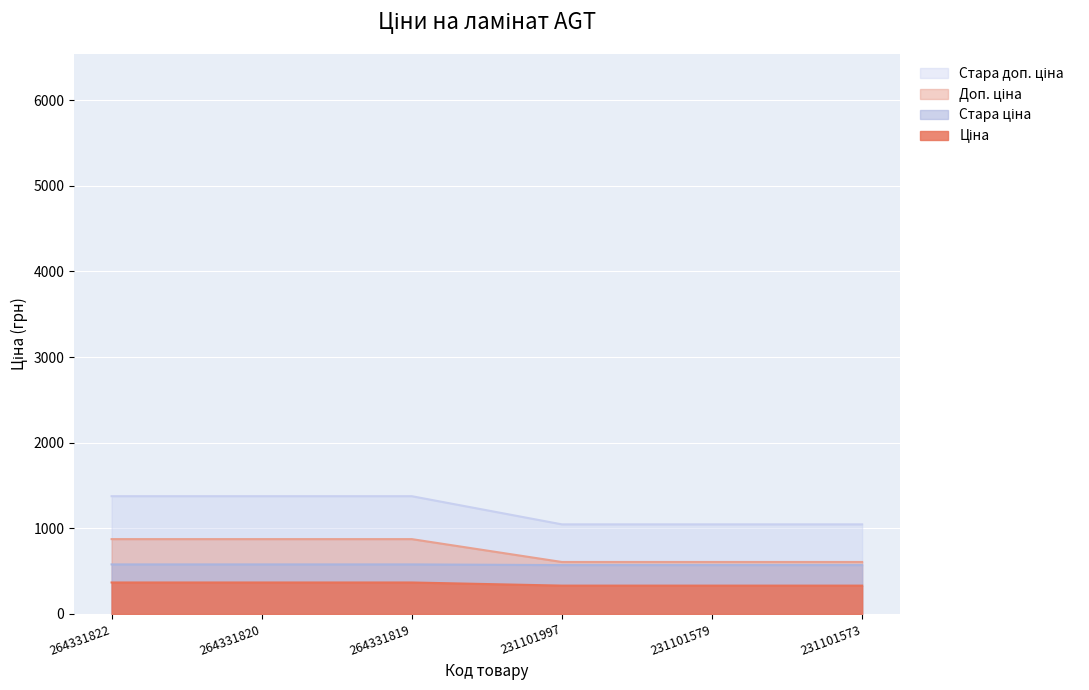

What is the total value across all series at 264331819?

3195.6